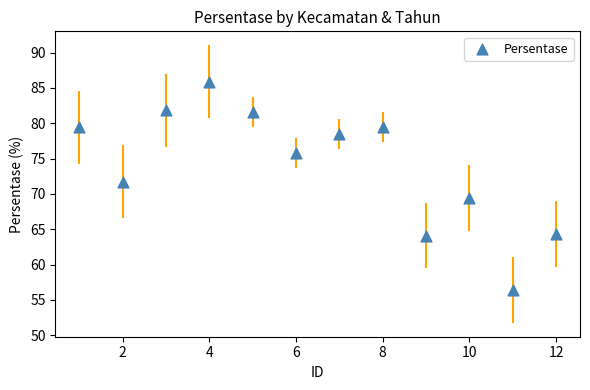

What Y value in the scatter plot is closest to 71?

71.7